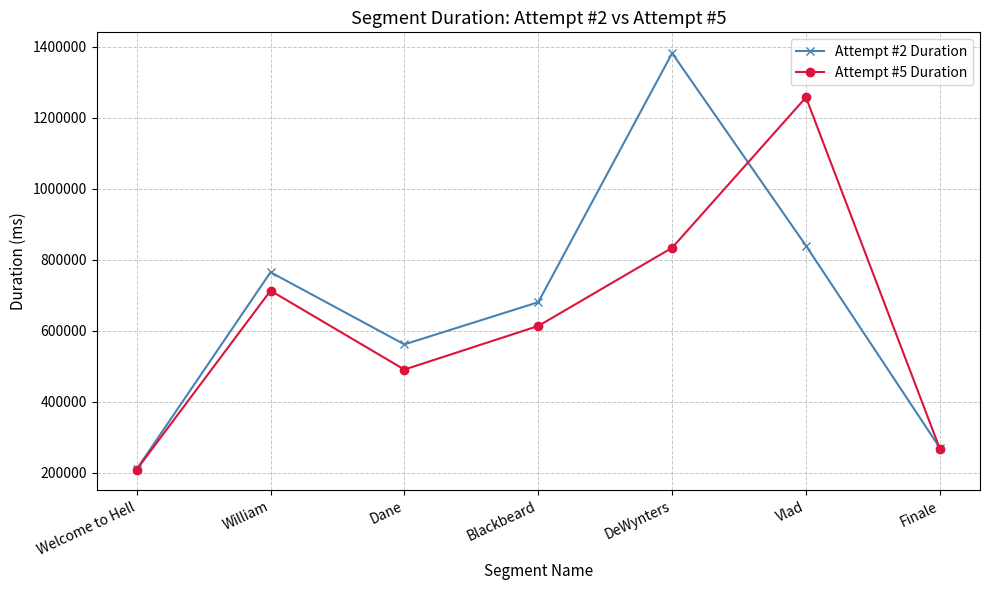

What is the lowest value of the Attempt #2 Duration series?

210212